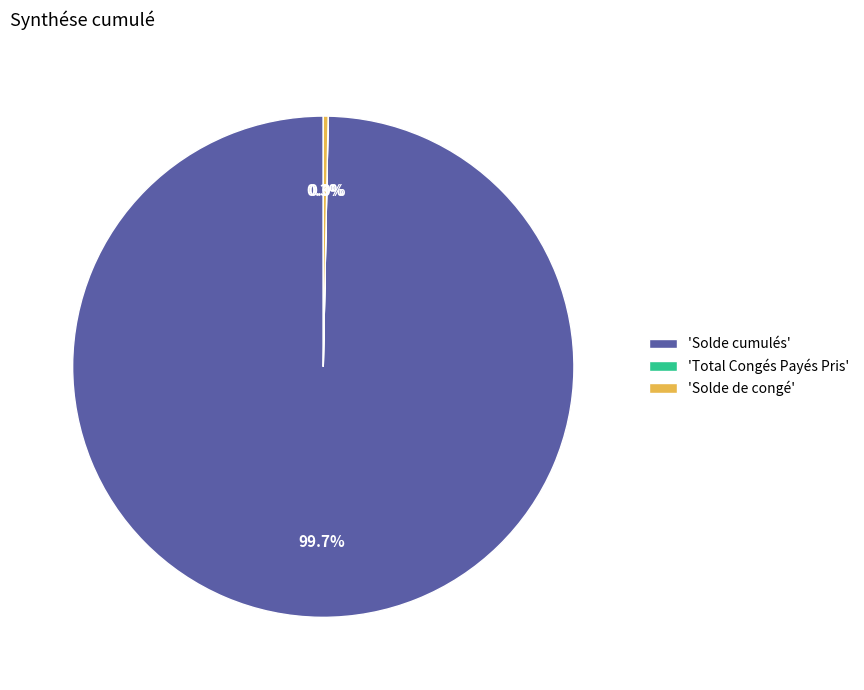

Which slice is the largest?

'Solde cumulés'